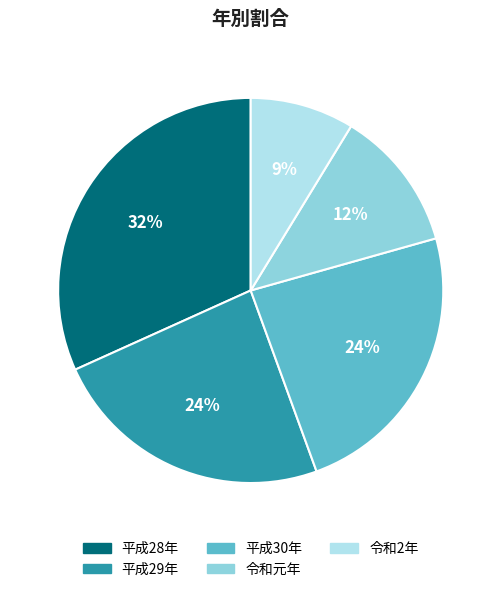

To the nearest percent, what portion does 平成28年 represent?

32%